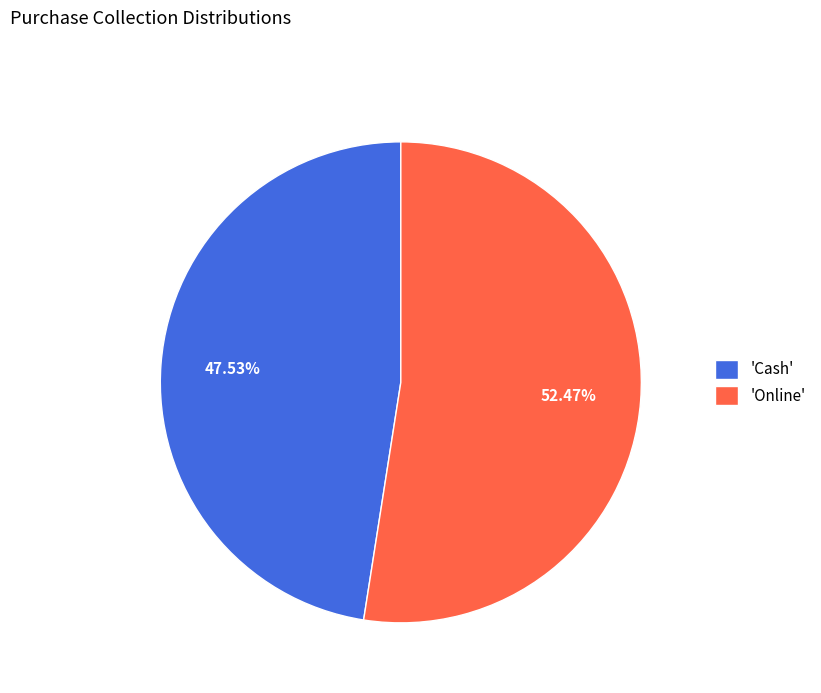

What is the majority slice?

'Online'